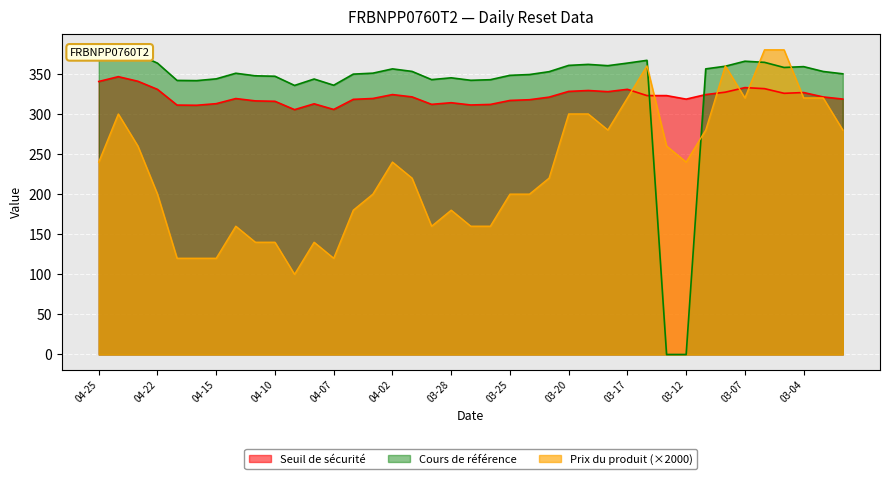

At which category does Prix du produit reach its first local peak?

2025-04-24